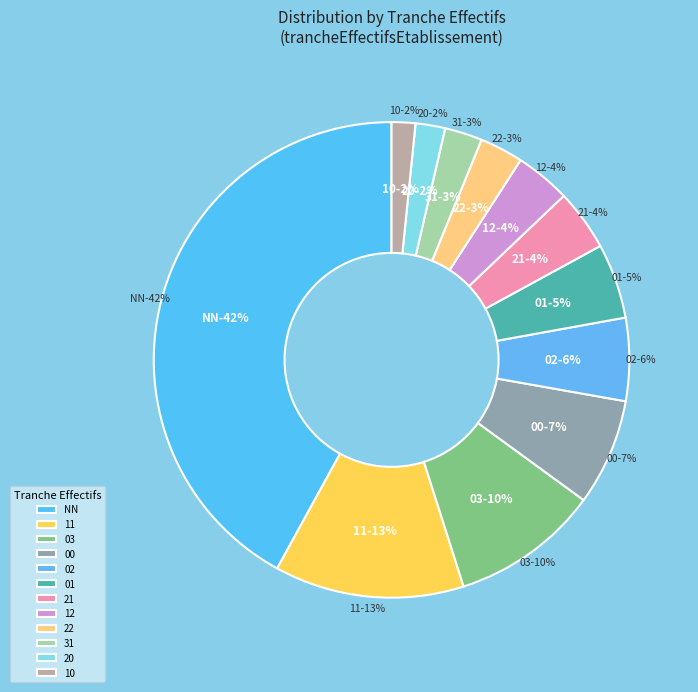

Which slice is the smallest?

10